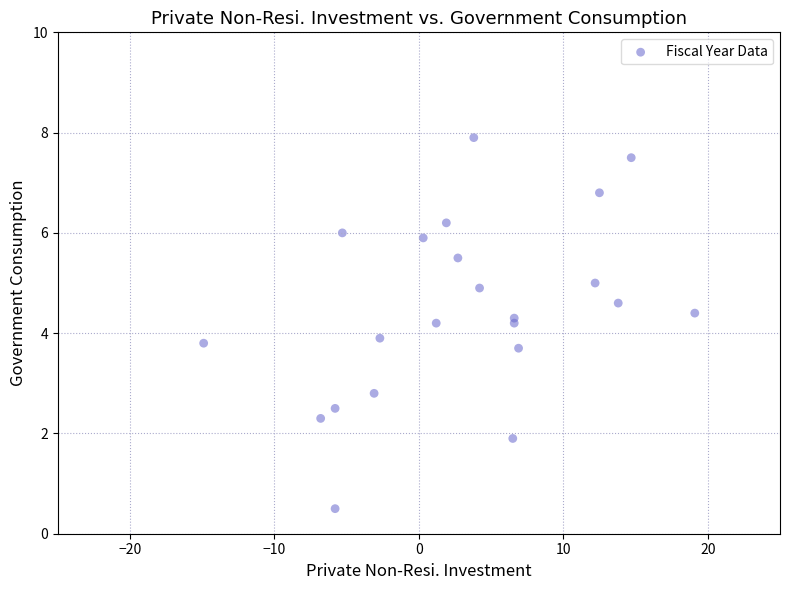

What Y value in the scatter plot is closest to 4?

3.9